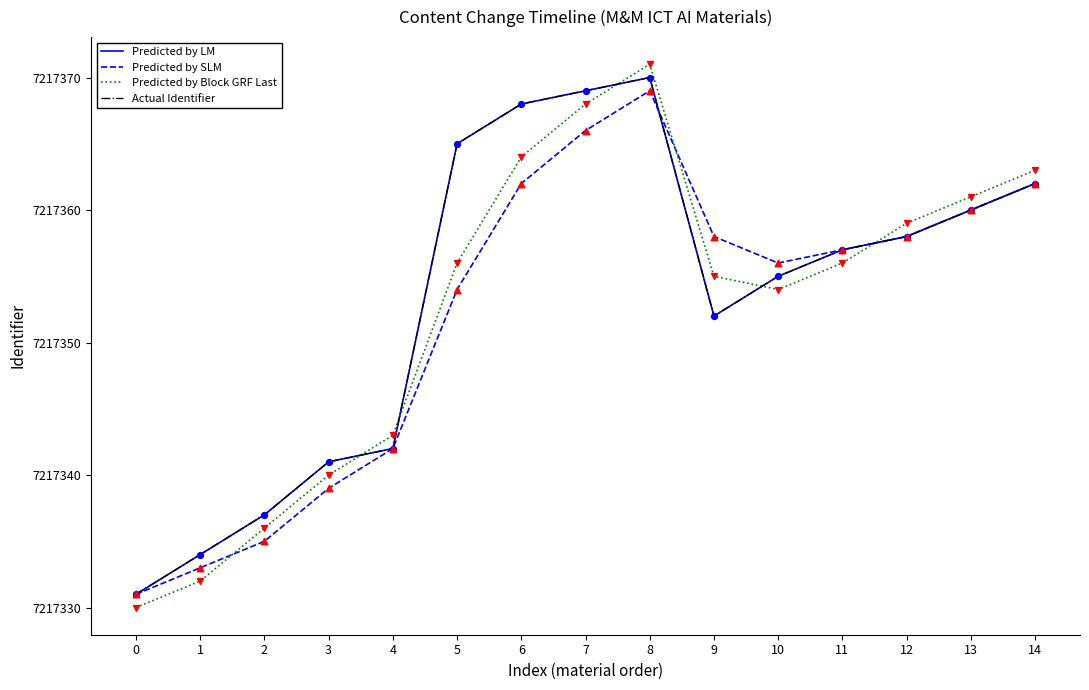

Does the chart have visible grid lines?

No